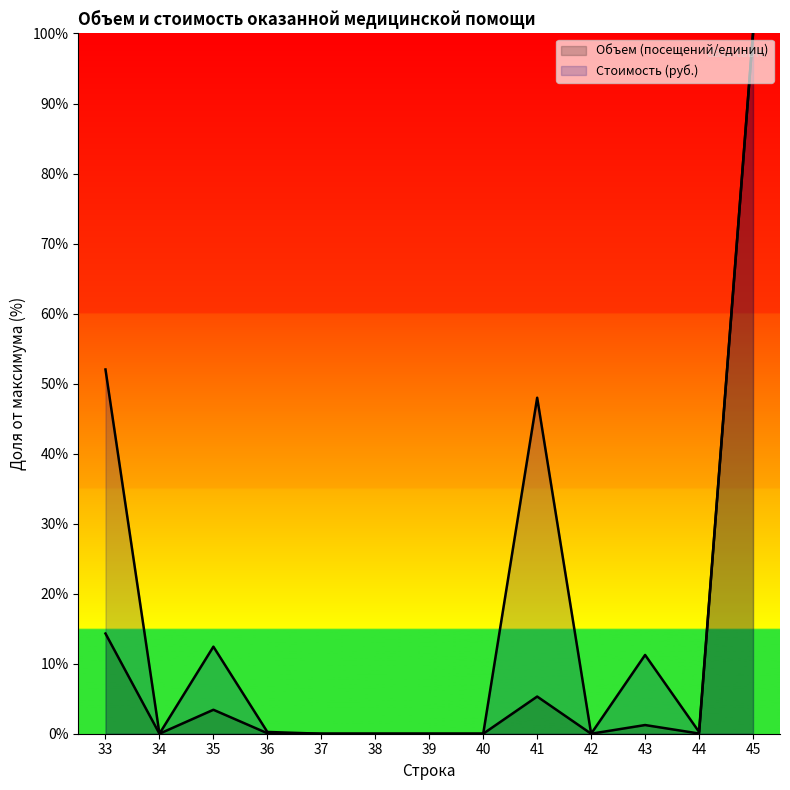

Which series changed the most between 40 and 41?

Стоимость (руб.)